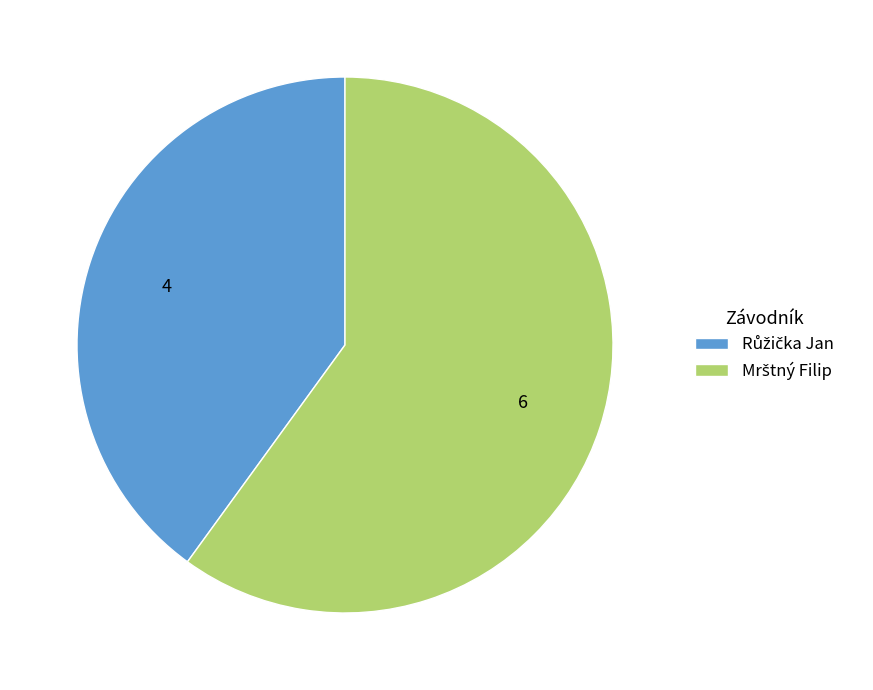

Is there a majority slice in this chart?

Yes